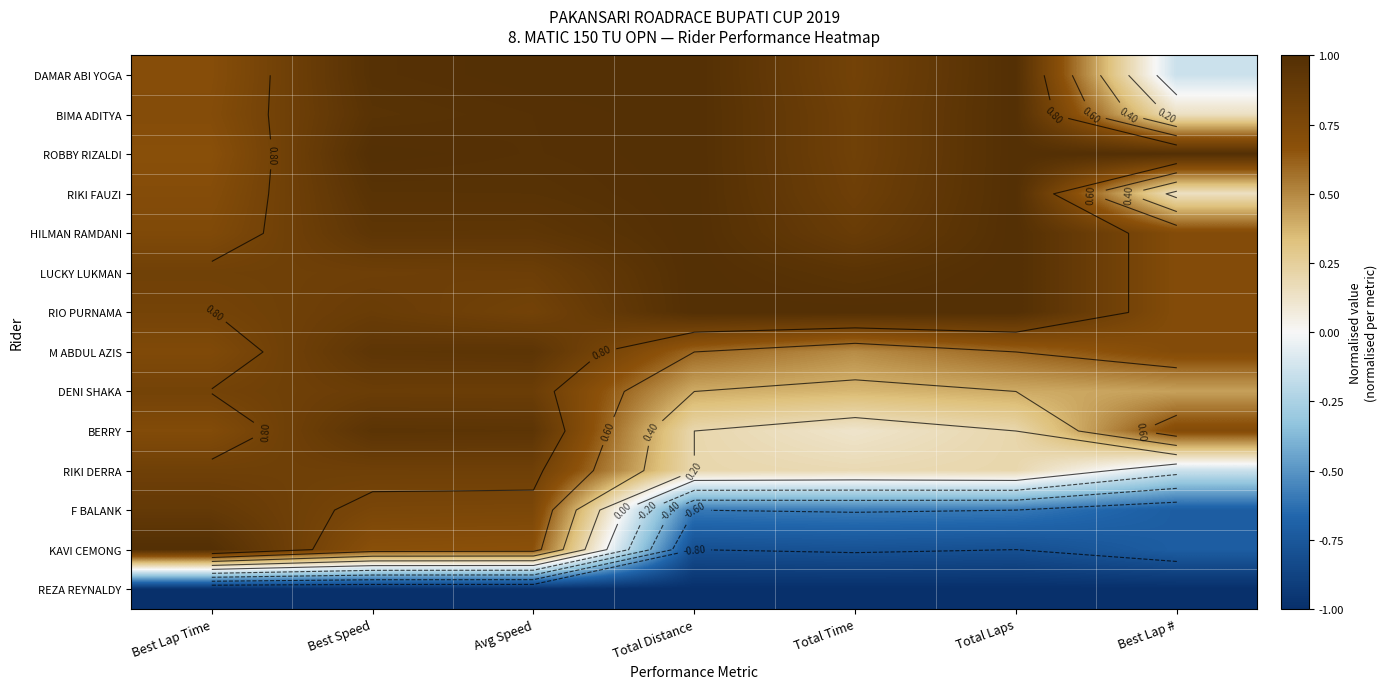

How many data points does each series have?

7